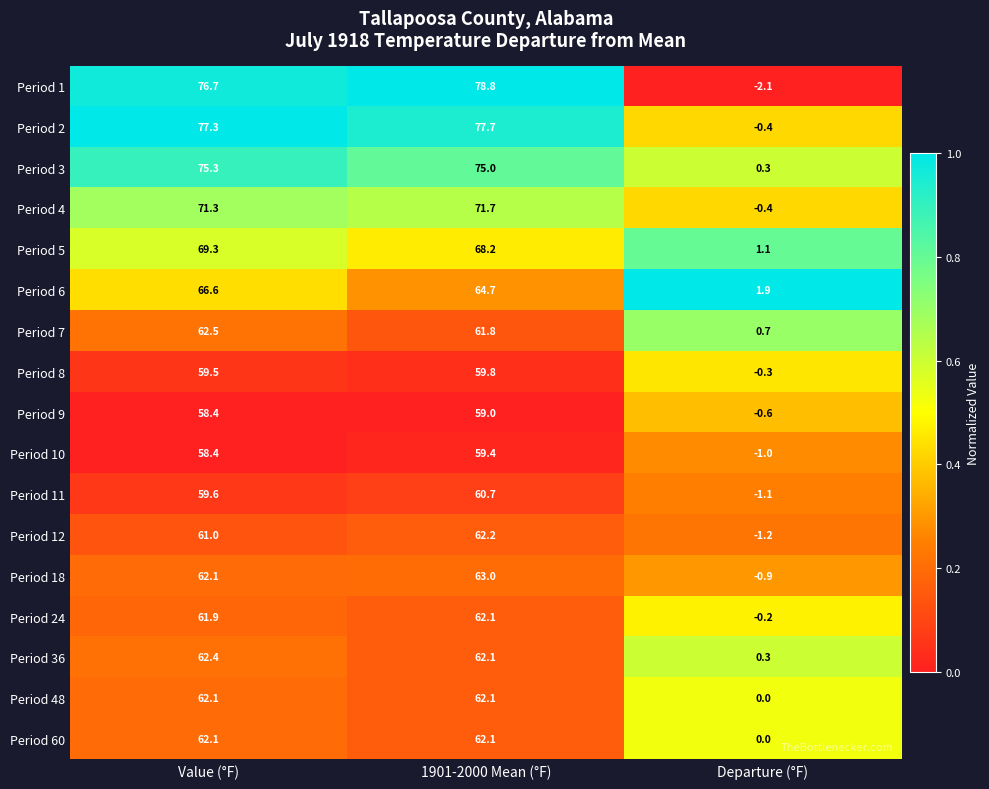

What is the sum of the Period 11 values at Value (°F) and Departure (°F)?

58.5